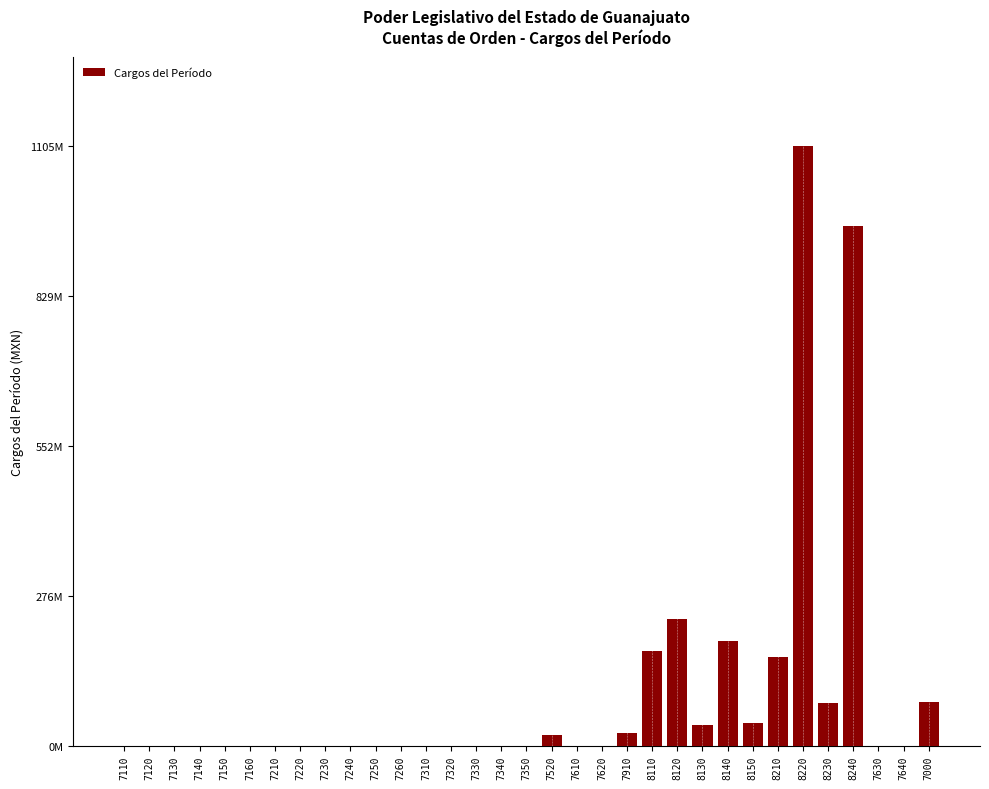

Are the bars horizontal?

No